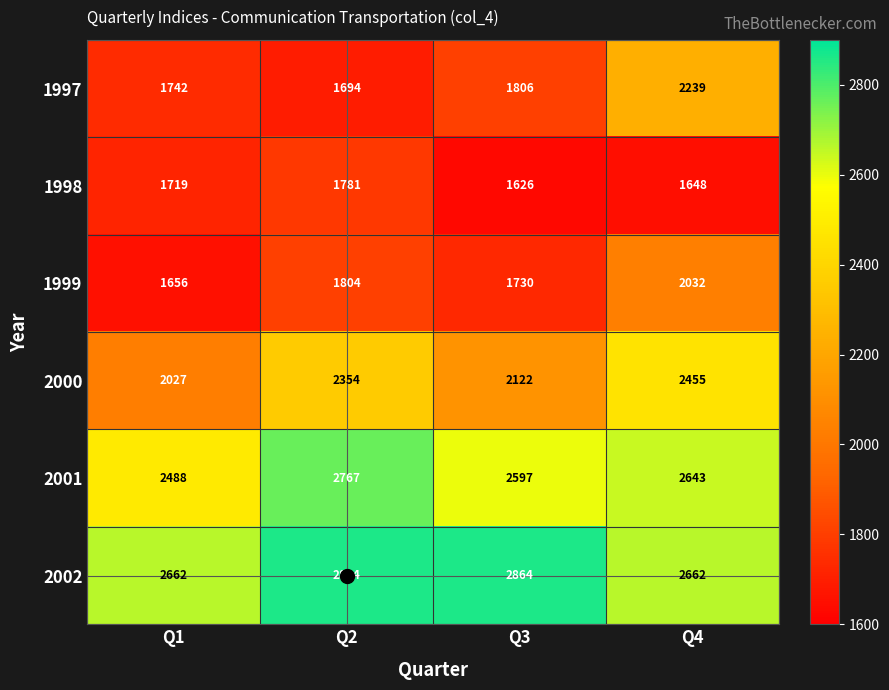

What is the sum of all 2001 values?

10495